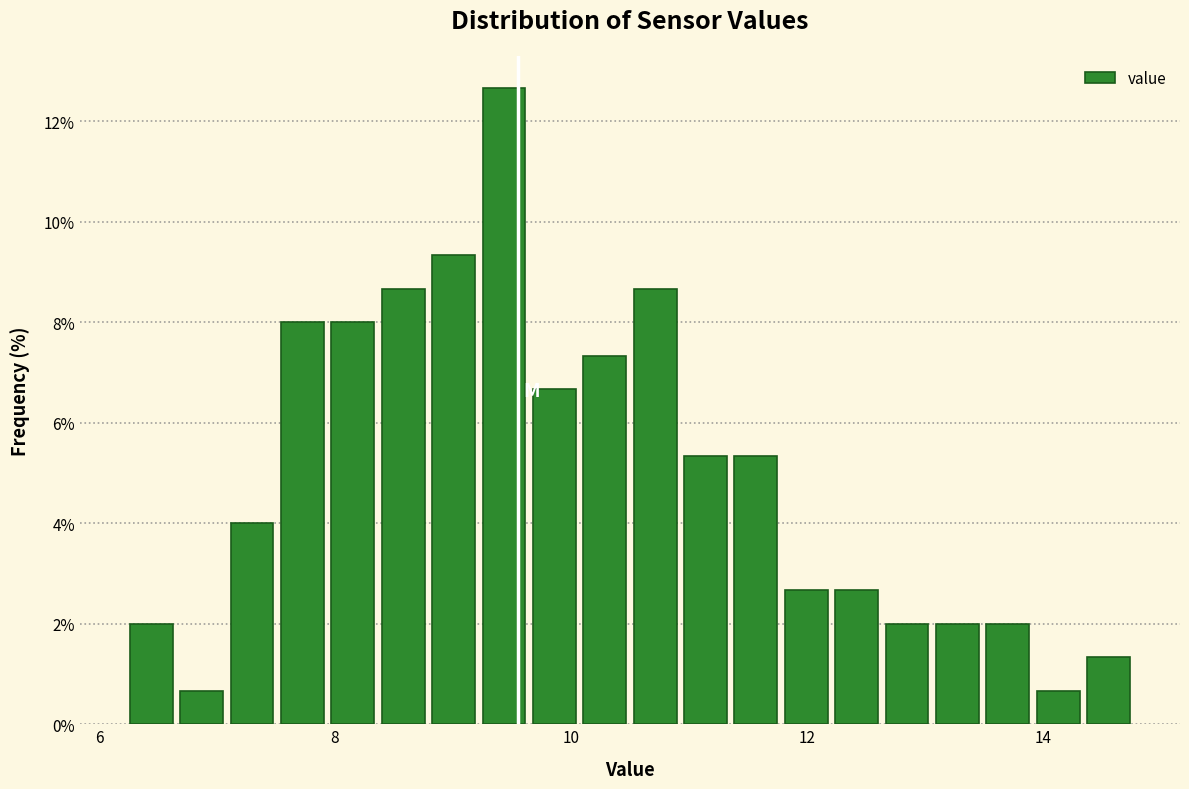

Read against the x-axis, roughly where is the centre of the tallest bar?

9.4